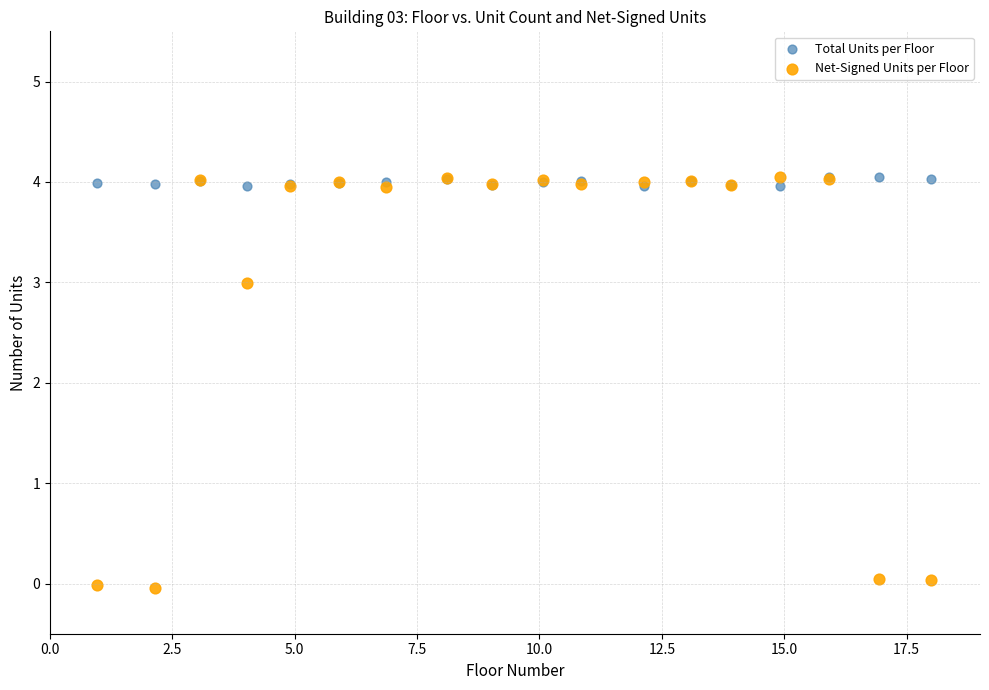

Which series has the largest Y range (max minus min)?

Net-Signed Units per Floor